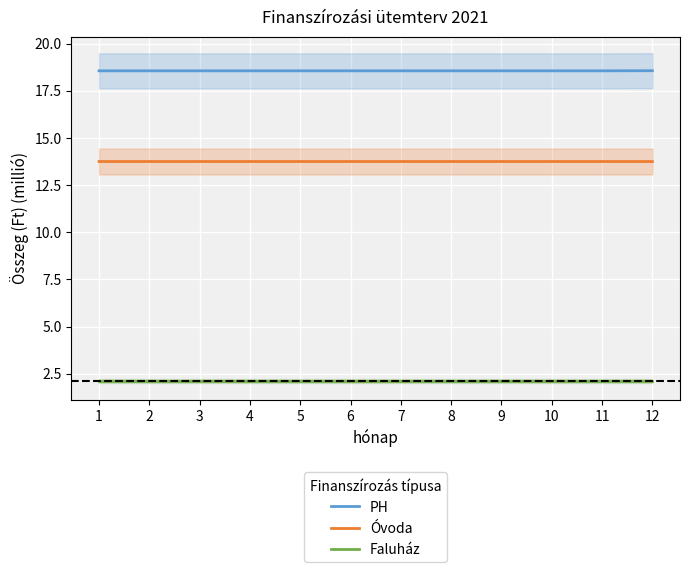

True or false: Óvoda has a value of 13.7 at 4.

True